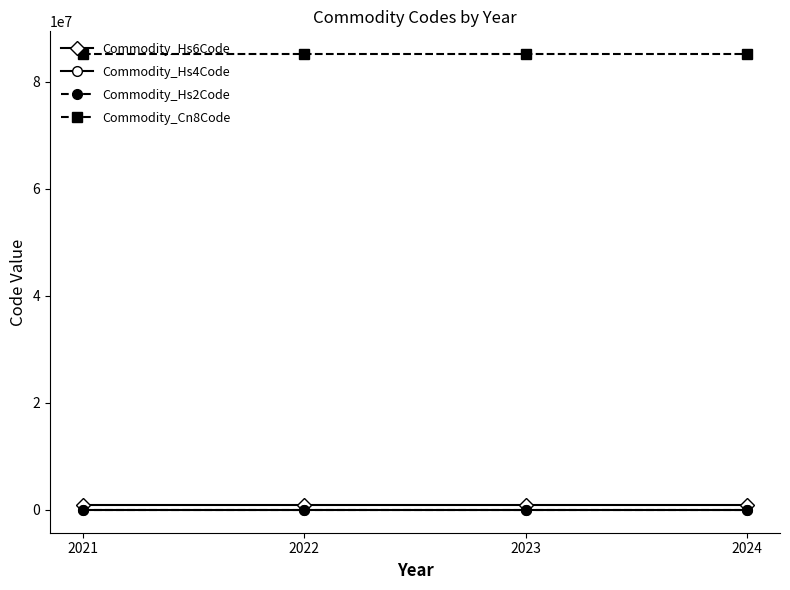

What are all the series names shown in the legend?

Commodity_Hs6Code, Commodity_Hs4Code, Commodity_Hs2Code, Commodity_Cn8Code